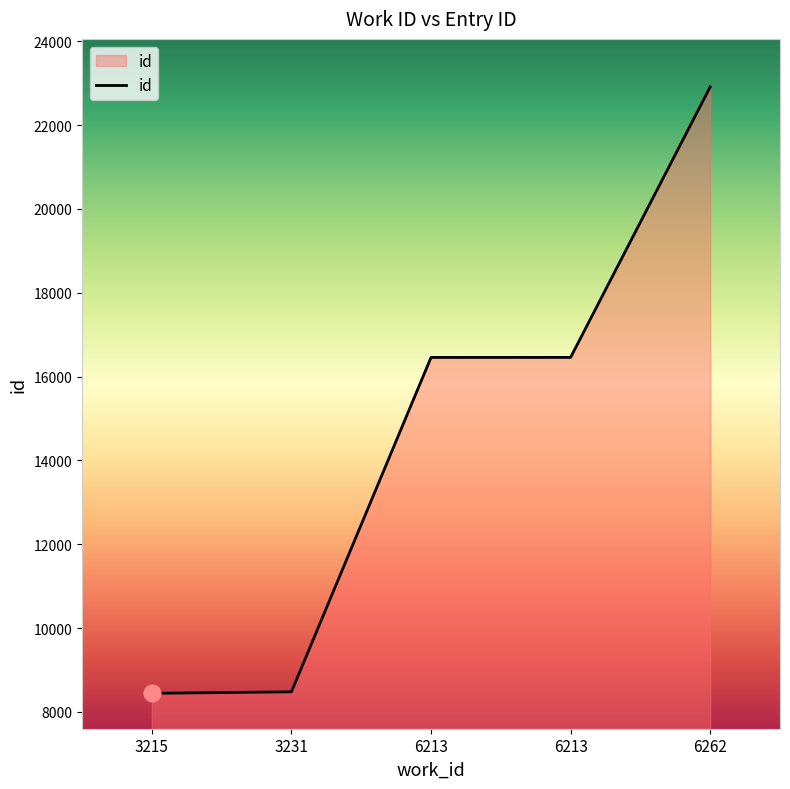

Count the number of categories in the chart.

5